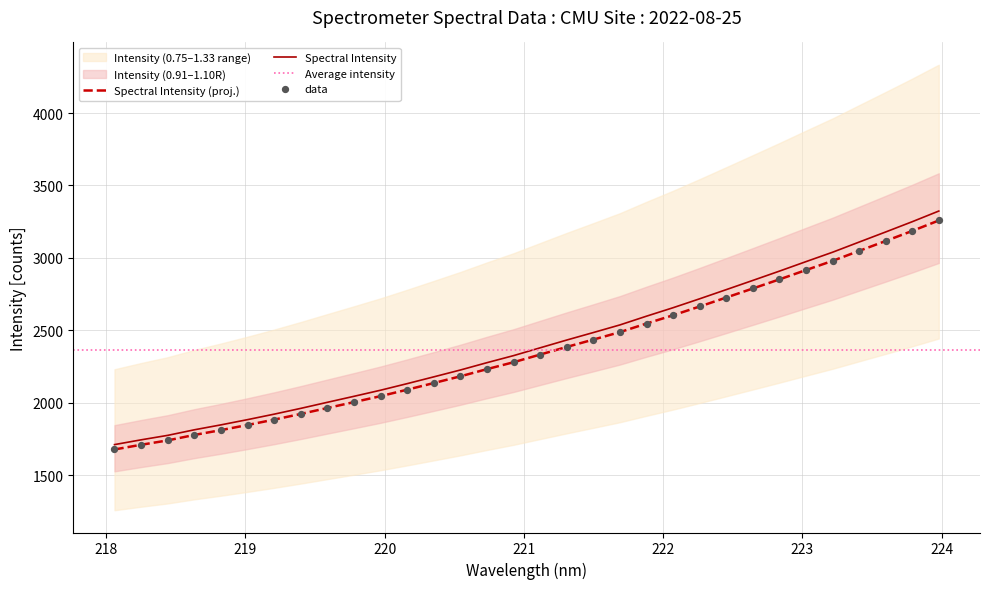

What is the change in value from 219.7801 to 223.408?

+1043.7